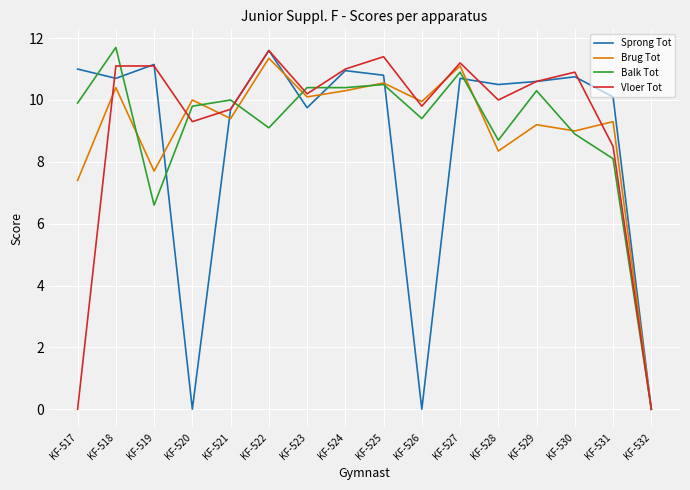

What is the difference between the highest and lowest values at KF-527?

0.5